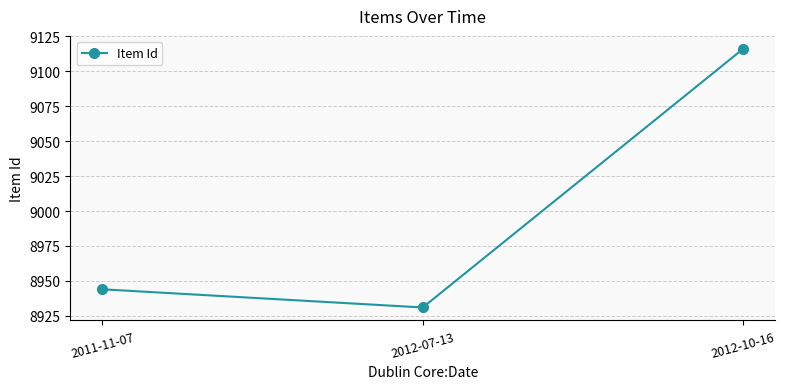

What is the ratio of the value at 2011-11-07 to the value at 2012-07-13?

1.0